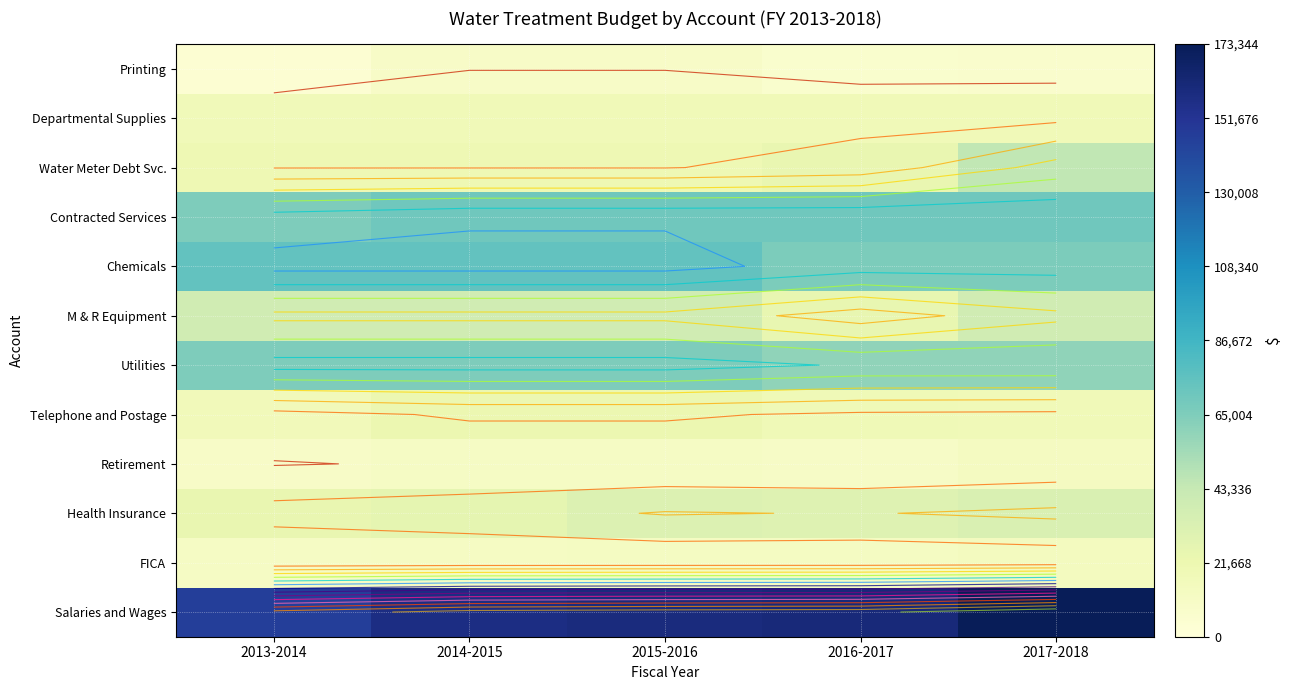

What is the difference between the highest and lowest values at 2014-2015?

147479